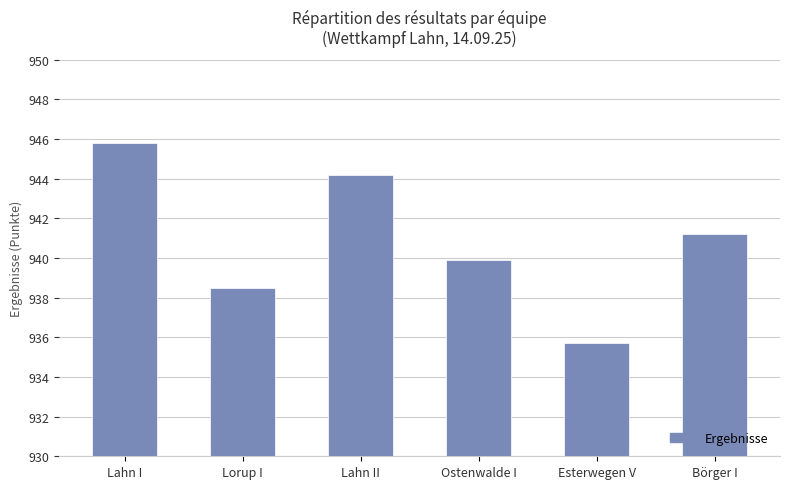

Between Esterwegen V and Lahn II, which is larger?

Lahn II